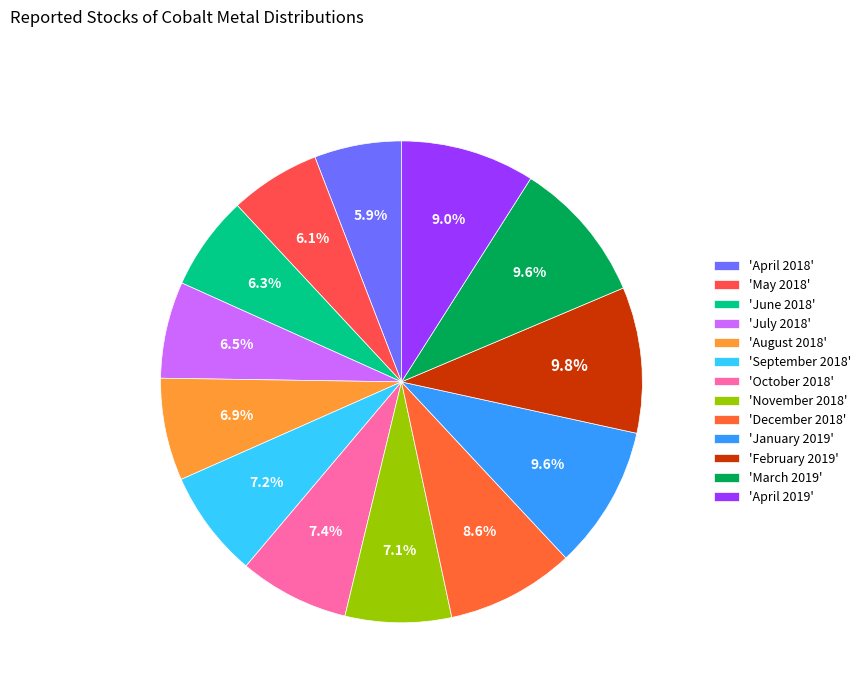

How many slices are in this pie chart?

13